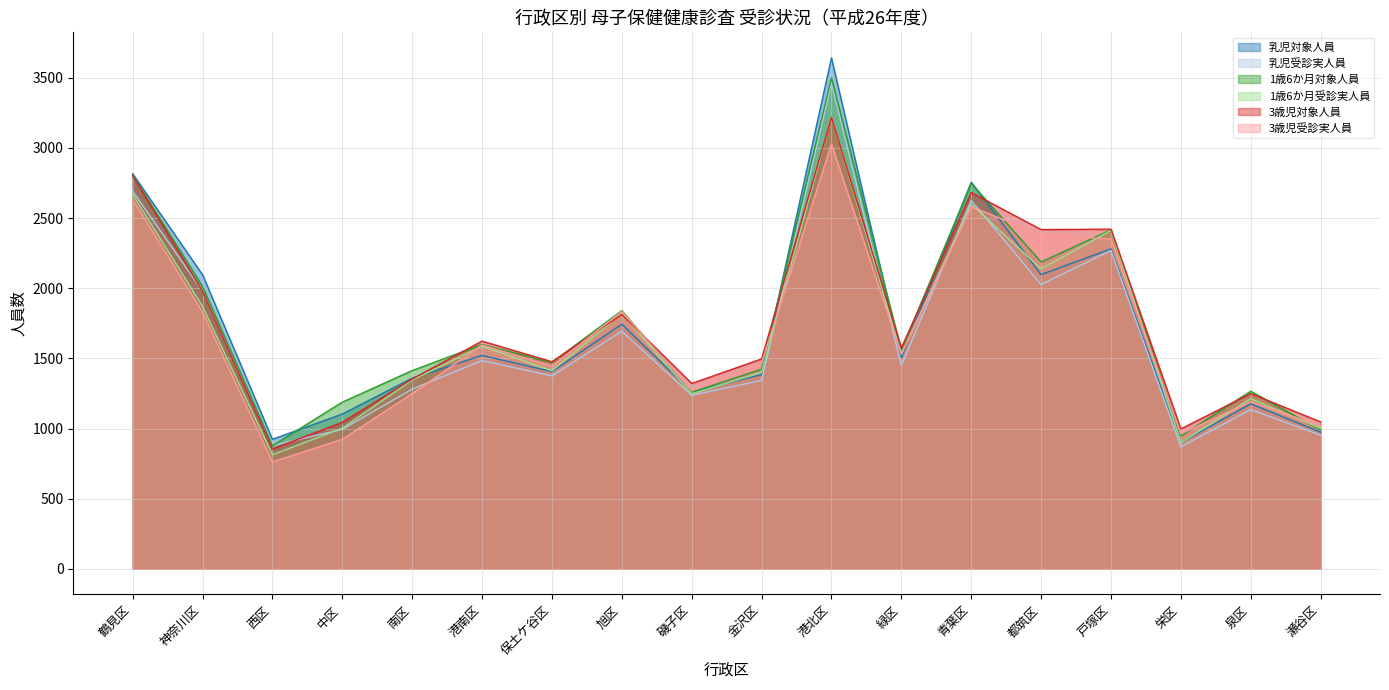

What is the difference between the highest and lowest values at 港北区?

614